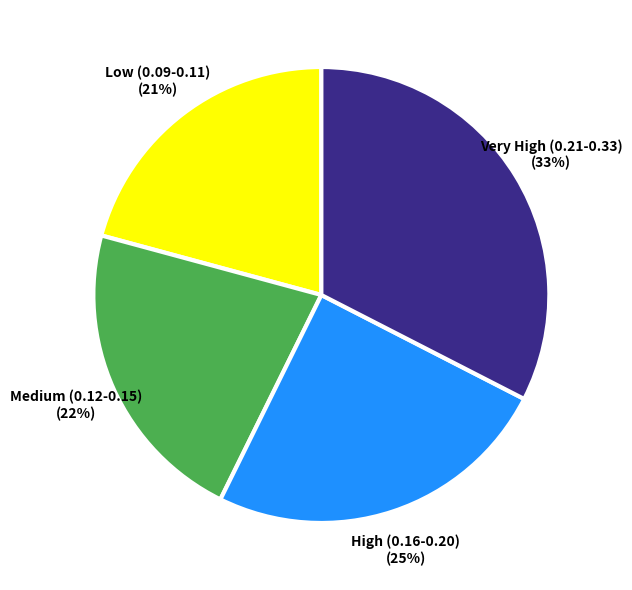

Is there any slice that represents more than half of the pie?

No